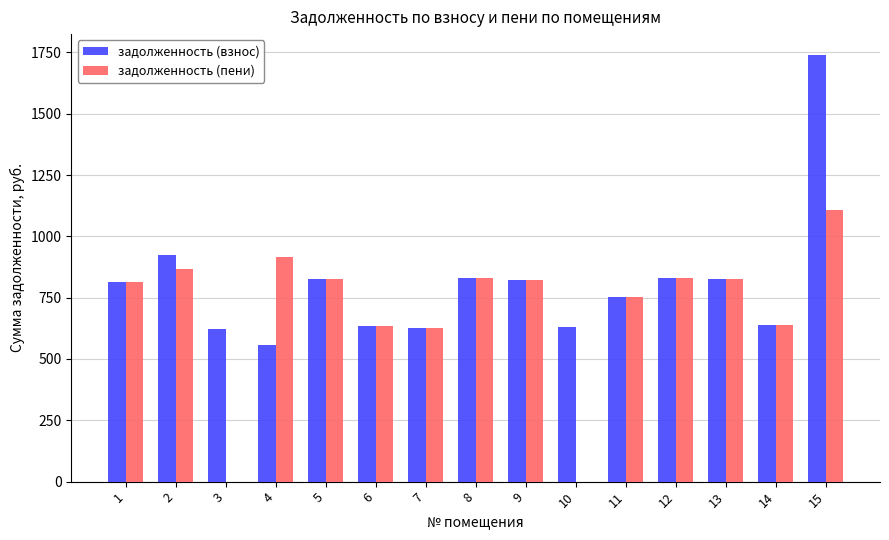

What are all the series names shown in the legend?

задолженность (взнос), задолженность (пени)